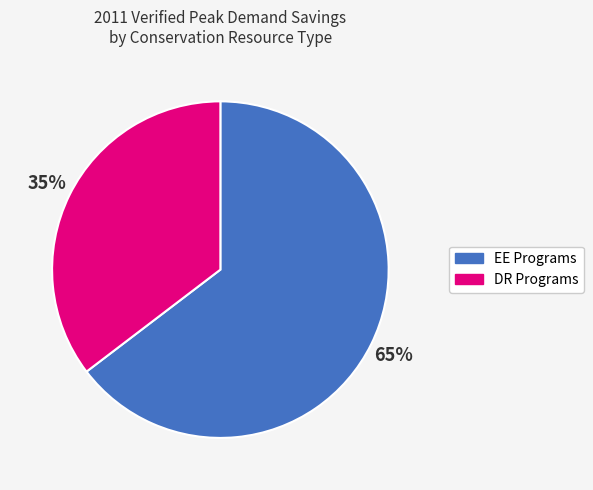

Between DR Programs and EE Programs, which is larger?

EE Programs